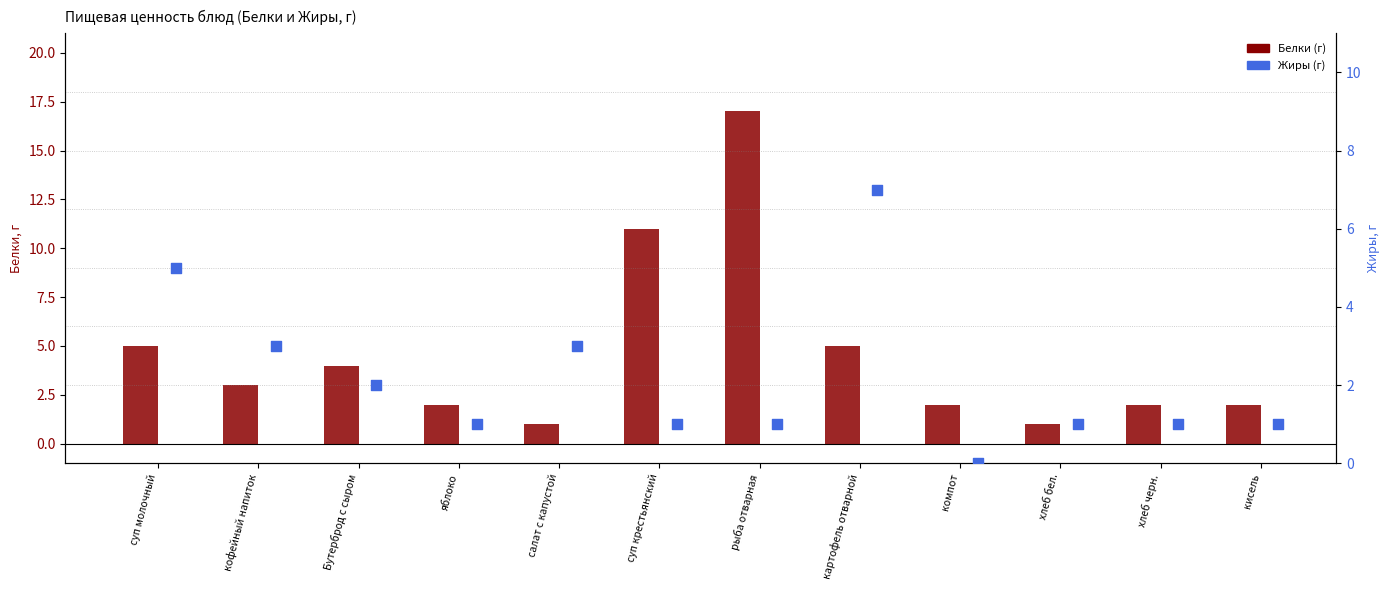

What are all the series names shown in the legend?

Белки, Жиры